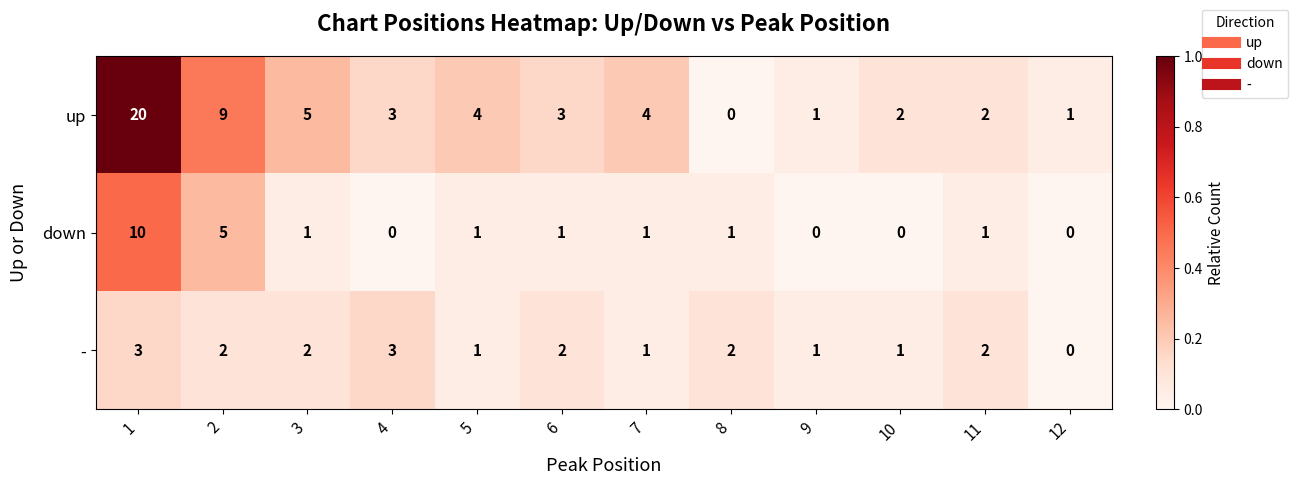

What is the difference between the second highest and minimum values in the - series?

3